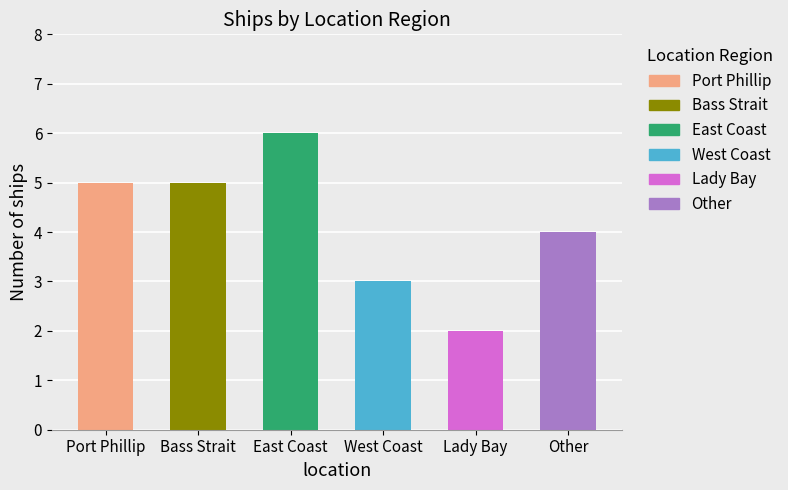

Is it true that the value at Port Phillip is 8?

False